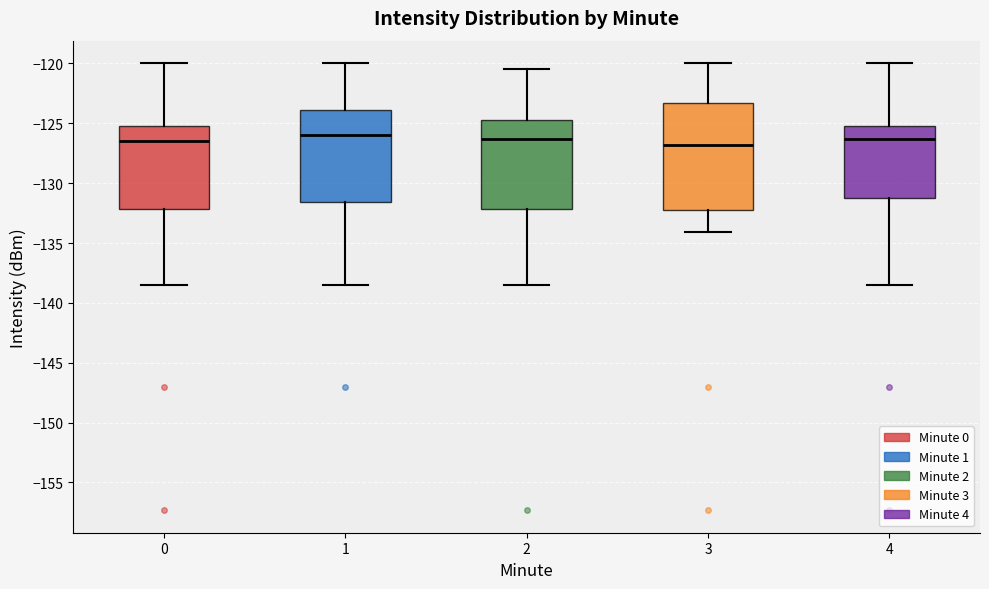

Where is the upper edge of the box at x = 4 on the y-axis? The values are not printed on the chart, so give them approximately, as read against the axis.

-125.0